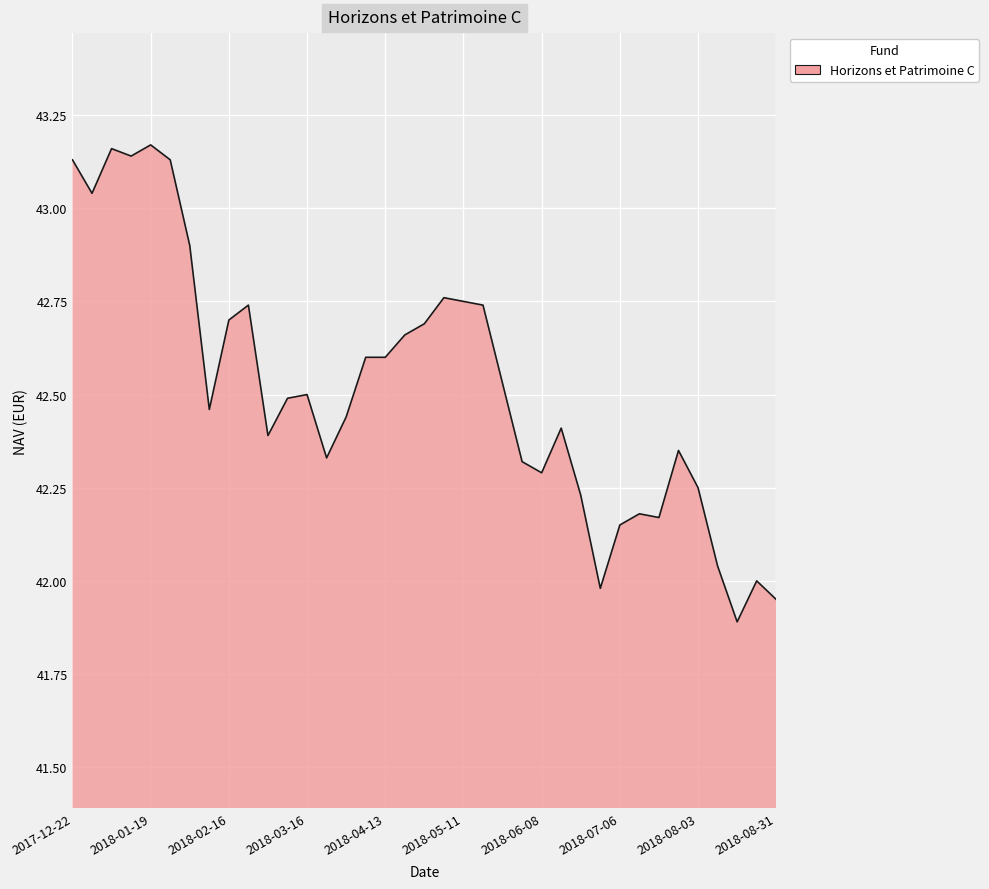

What is the smallest value displayed?

41.9